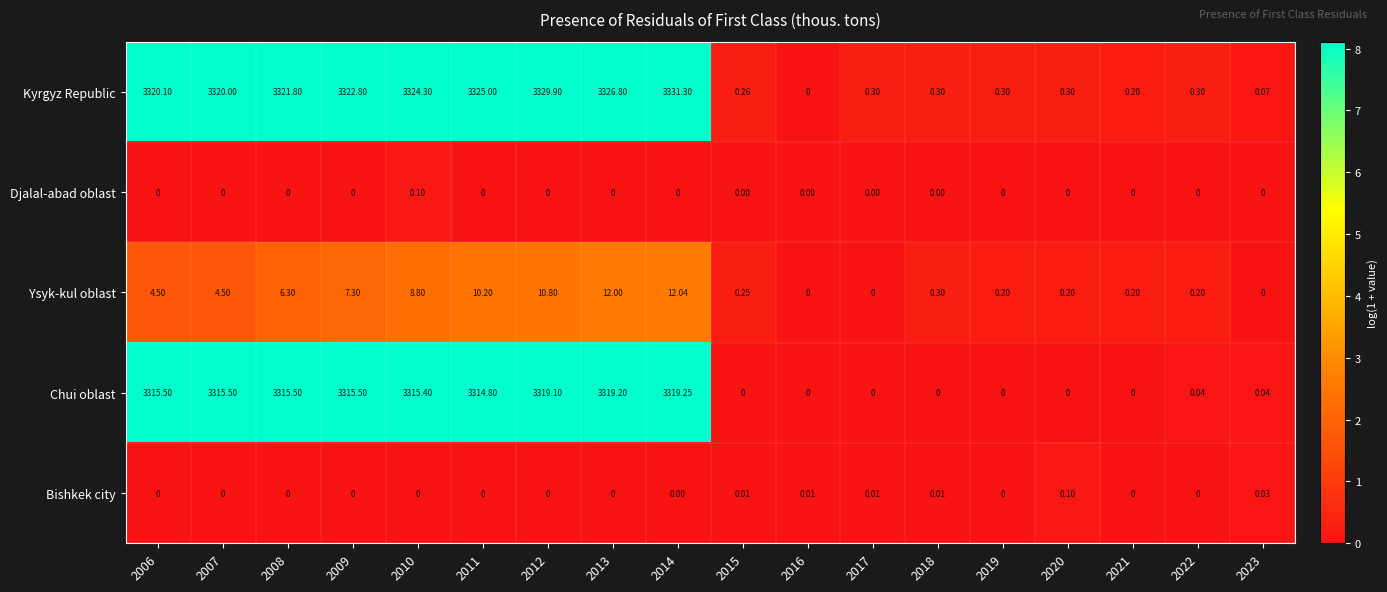

Which series has the largest total across all categories?

Kyrgyz Republic